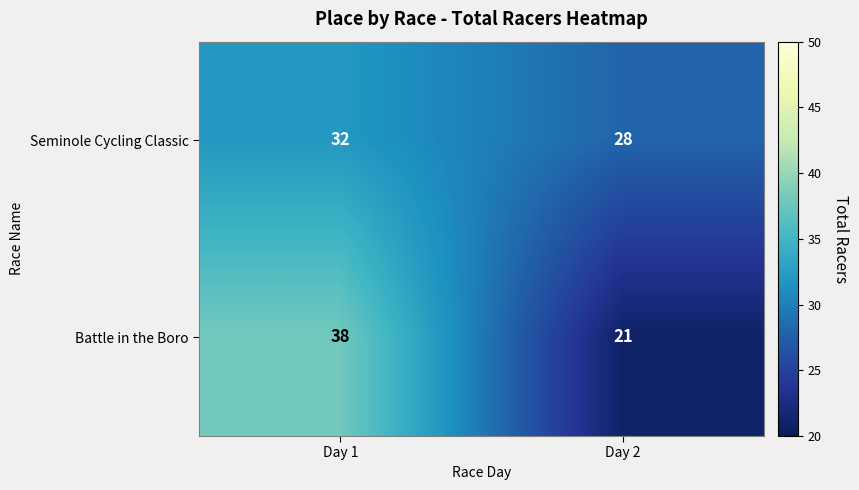

True or false: Battle in the Boro has a value of 21 at Day 2.

True